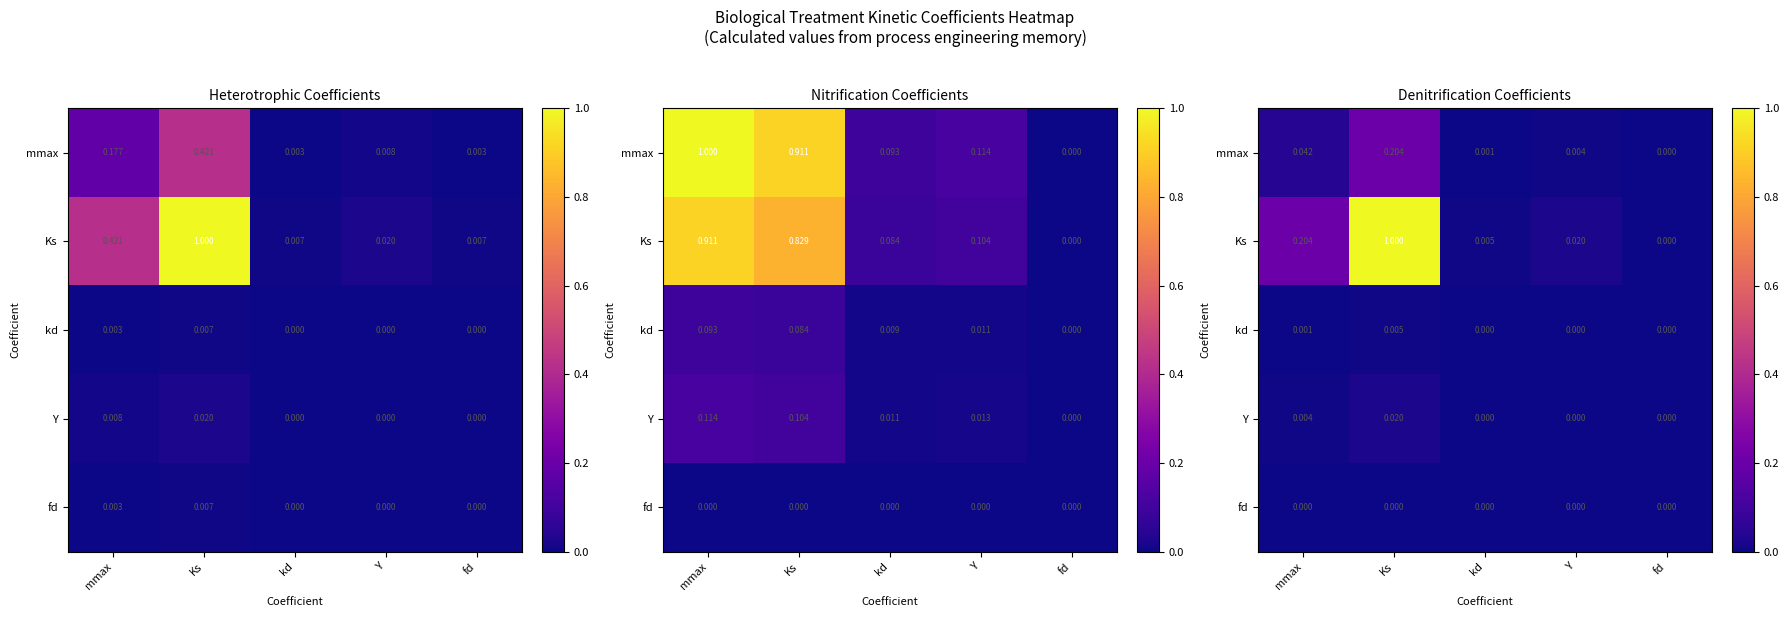

What is the difference between the maximum and second lowest values in the mmax series?

0.2